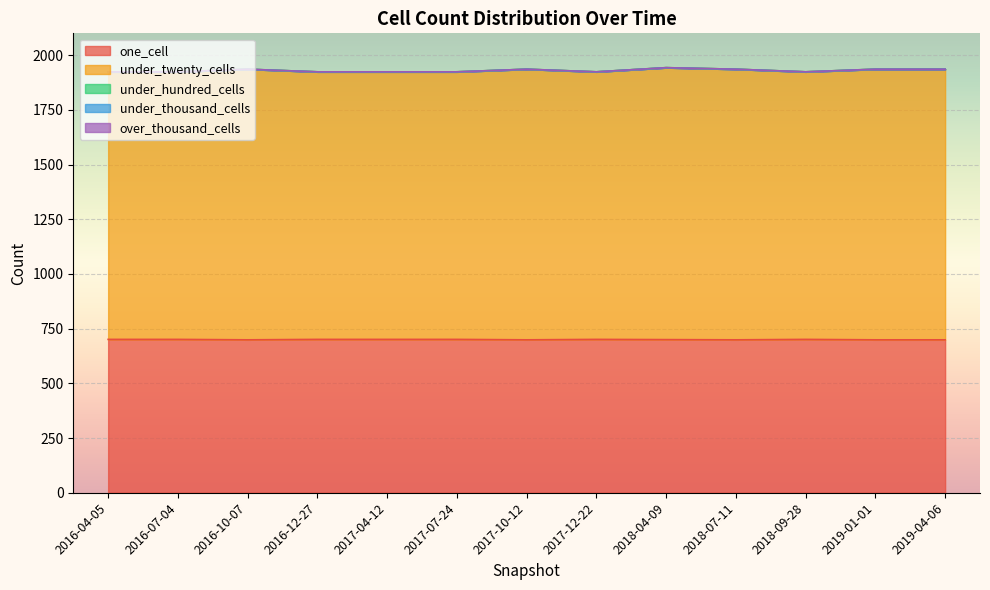

Reading right to left, list all the values displayed in this chart.

one_cell: 2019-04-06=699	2019-01-01=699	2018-09-28=701	2018-07-11=699	2018-04-09=700	2017-12-22=701	2017-10-12=699	2017-07-24=701	2017-04-12=701	2016-12-27=701	2016-10-07=699	2016-07-04=701	2016-04-05=701
under_twenty_cells: 2019-04-06=1237	2019-01-01=1237	2018-09-28=1223	2018-07-11=1237	2018-04-09=1243	2017-12-22=1223	2017-10-12=1237	2017-07-24=1223	2017-04-12=1223	2016-12-27=1223	2016-10-07=1237	2016-07-04=1223	2016-04-05=1223
under_hundred_cells: 2019-04-06=0	2019-01-01=0	2018-09-28=0	2018-07-11=0	2018-04-09=0	2017-12-22=0	2017-10-12=0	2017-07-24=0	2017-04-12=0	2016-12-27=0	2016-10-07=0	2016-07-04=0	2016-04-05=0
under_thousand_cells: 2019-04-06=0	2019-01-01=0	2018-09-28=0	2018-07-11=0	2018-04-09=0	2017-12-22=0	2017-10-12=0	2017-07-24=0	2017-04-12=0	2016-12-27=0	2016-10-07=0	2016-07-04=0	2016-04-05=0
over_thousand_cells: 2019-04-06=0	2019-01-01=0	2018-09-28=0	2018-07-11=0	2018-04-09=0	2017-12-22=0	2017-10-12=0	2017-07-24=0	2017-04-12=0	2016-12-27=0	2016-10-07=0	2016-07-04=0	2016-04-05=0